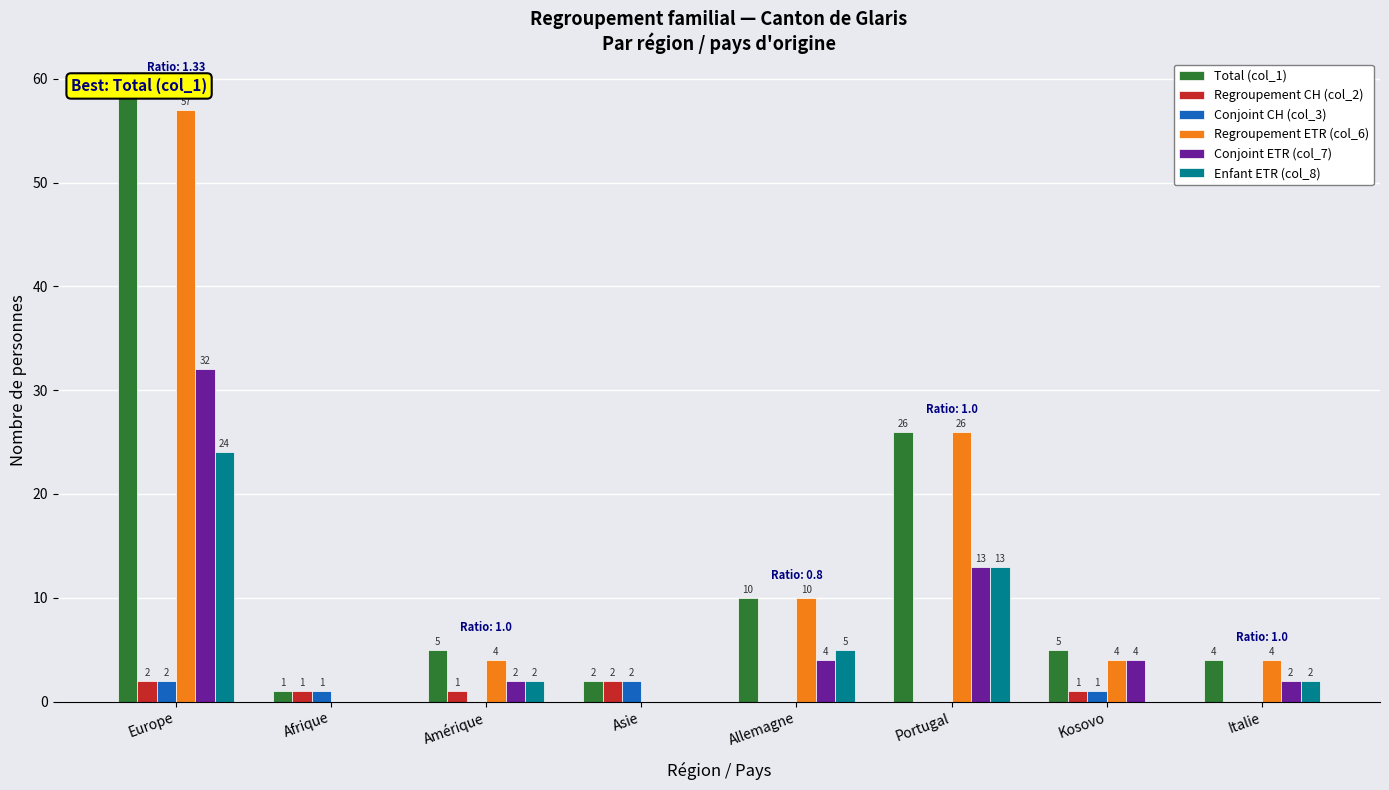

What is the average value of the Total (col_1) series?

14